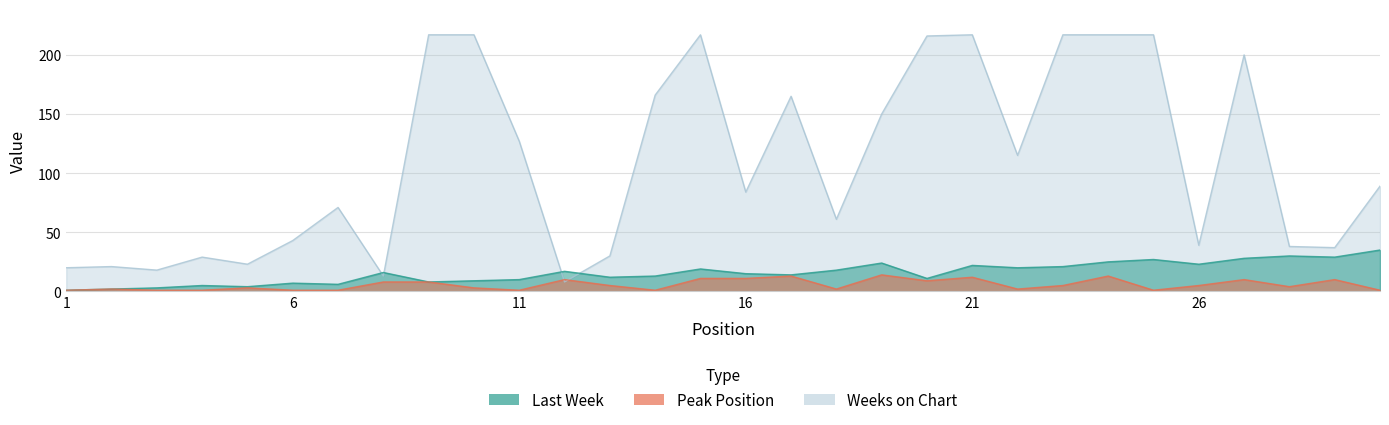

The value of Peak Position at 24 is 13. True or false?

True